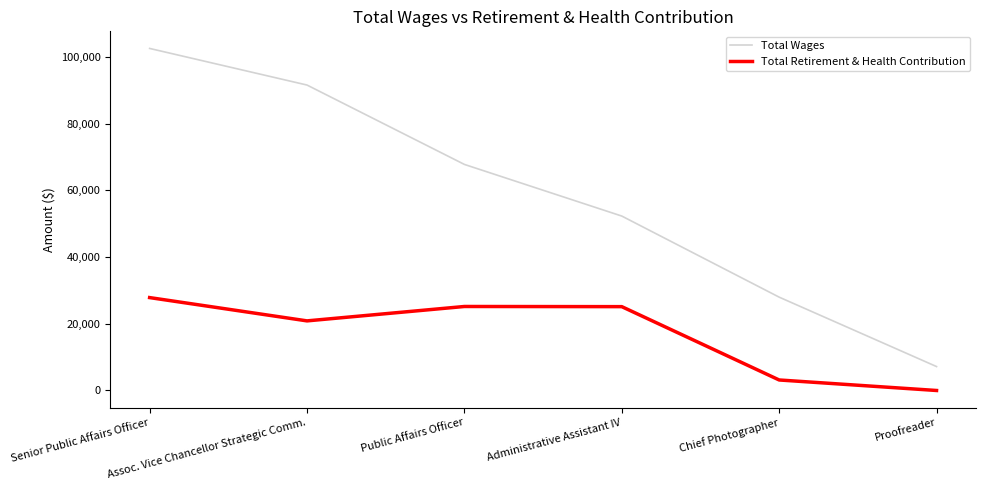

Which series has the largest total across all categories?

Total Wages